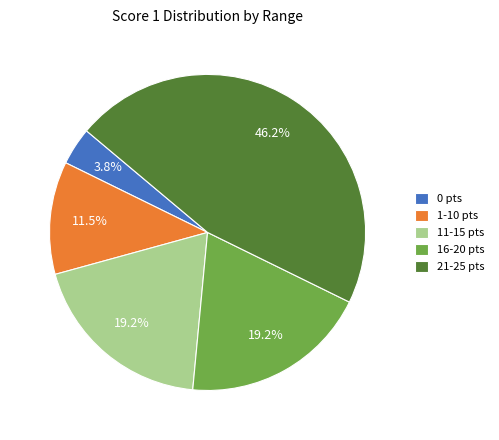

Approximately how many times larger is the value at 16-20 pts compared to 11-15 pts?

1.0